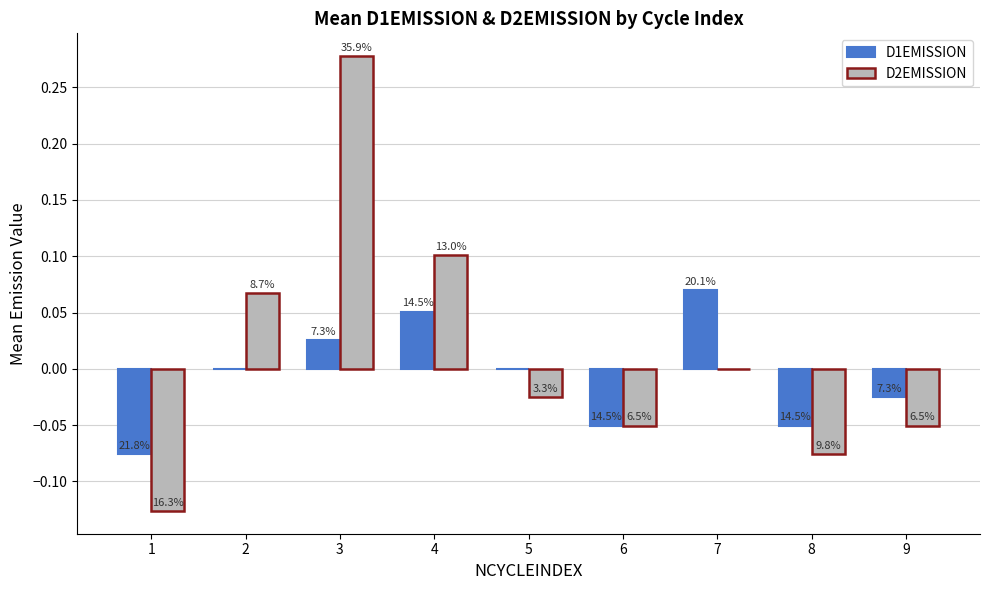

Are the bars horizontal?

No